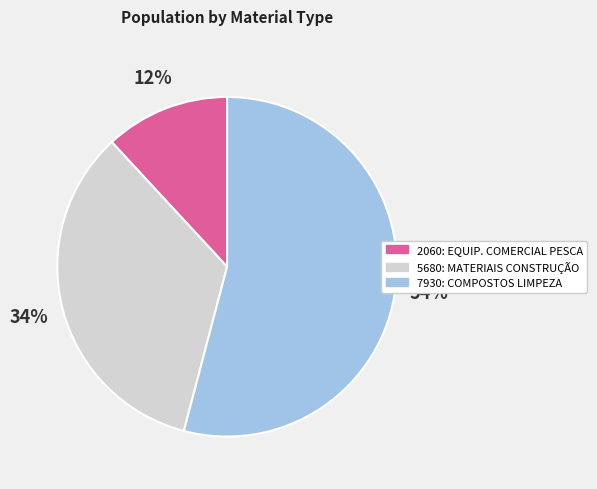

How many segments does this pie chart have?

3